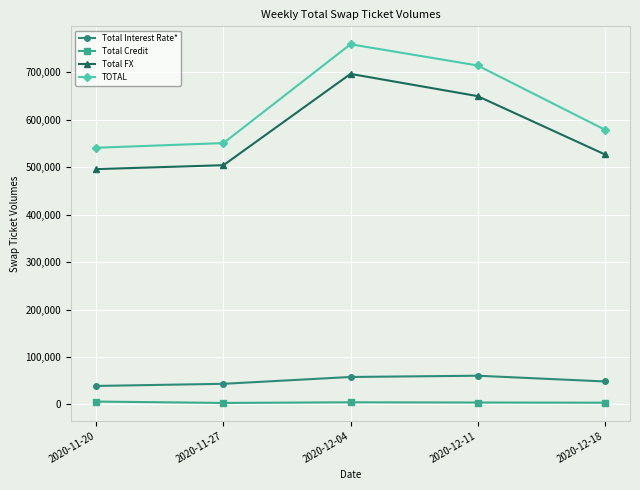

What is the minimum value for Total Credit?

3164